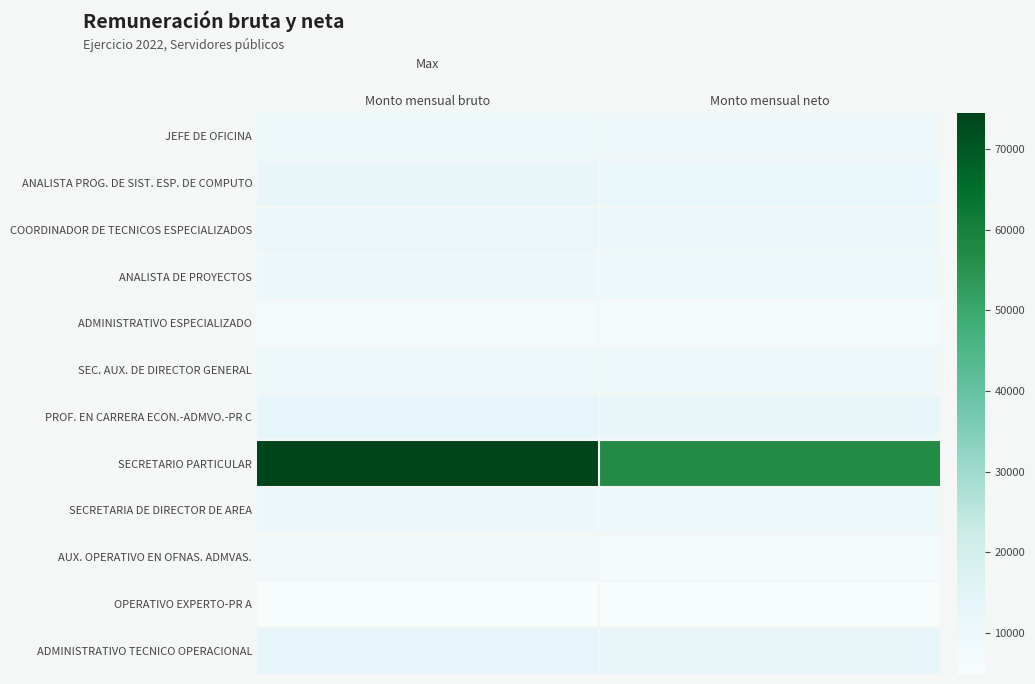

Between Monto mensual bruto and Monto mensual neto, which is larger?

Monto mensual bruto